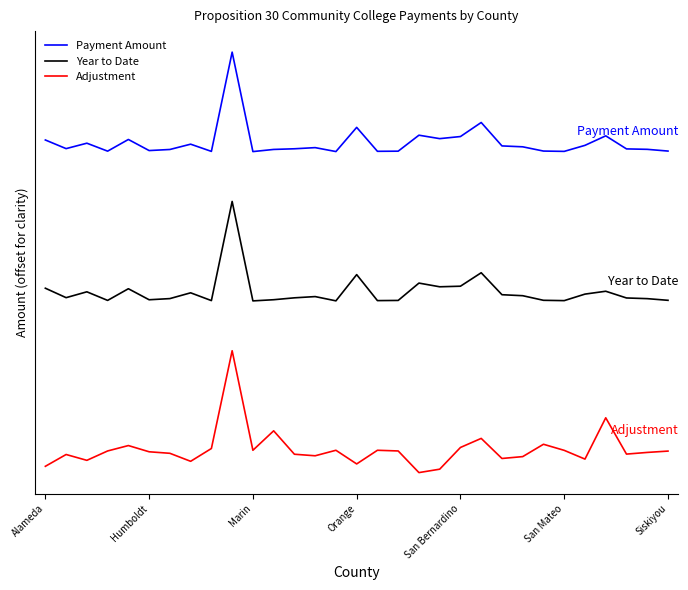

What is the minimum value shown in the chart?

-8973693.2